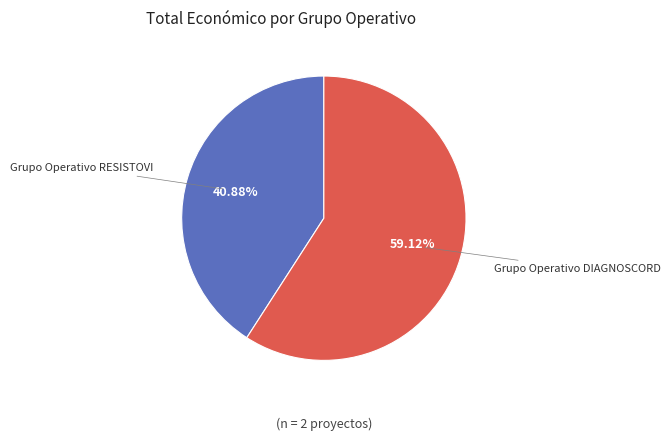

Which slice represents more than half of the pie?

Grupo Operativo DIAGNOSCORD